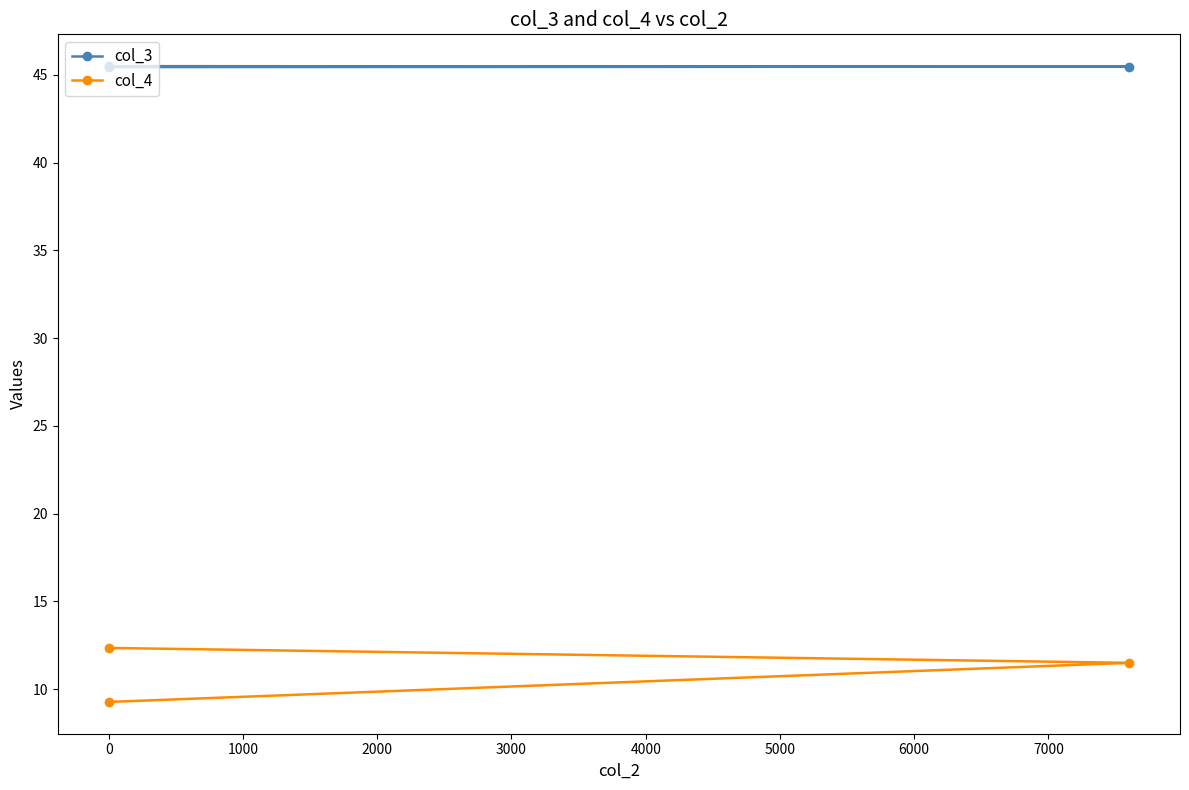

What is the total value across all series at 0?

54.7